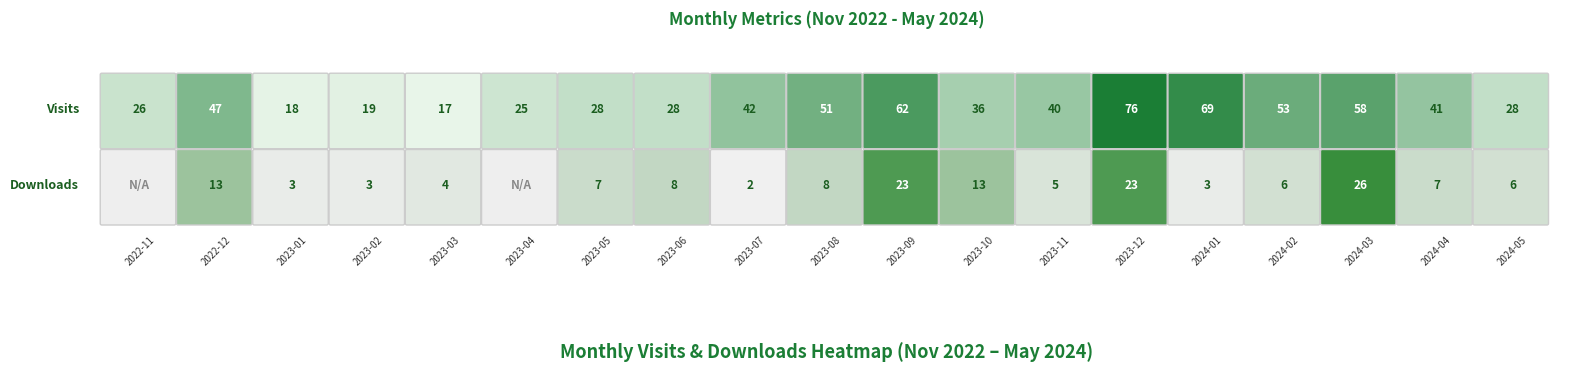

List the series in order of their peak value, highest first.

monthly_visit, monthly_download_resource